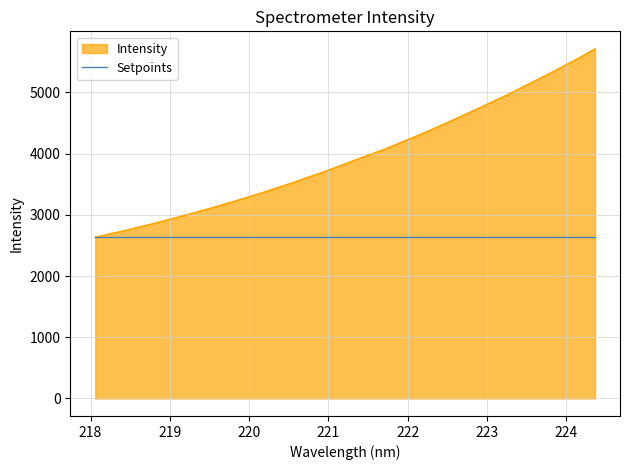

What is the greatest value displayed?

5713.2